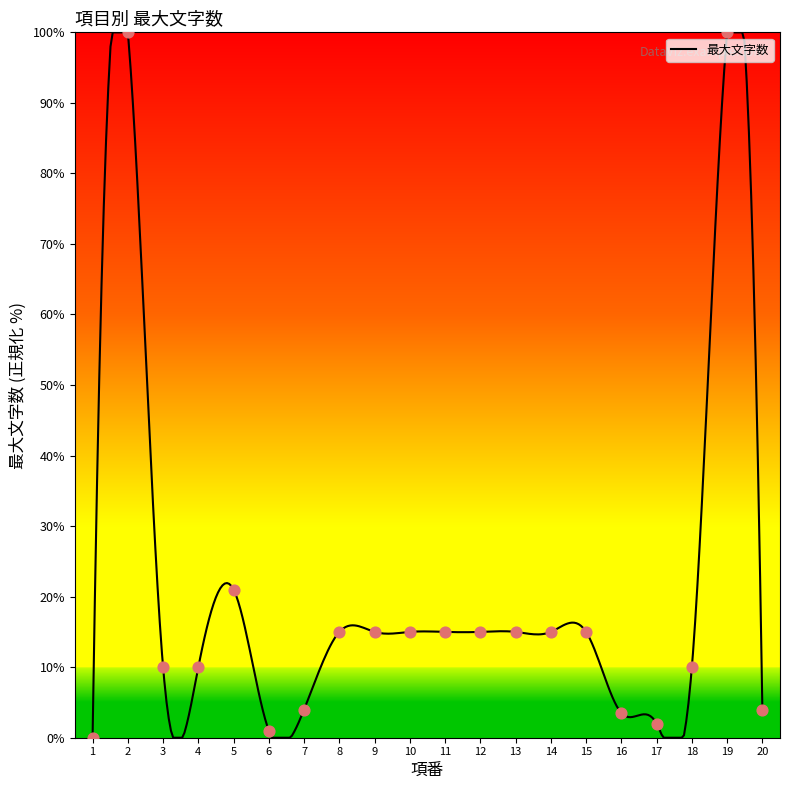

Between 10 and 5, which is larger?

5